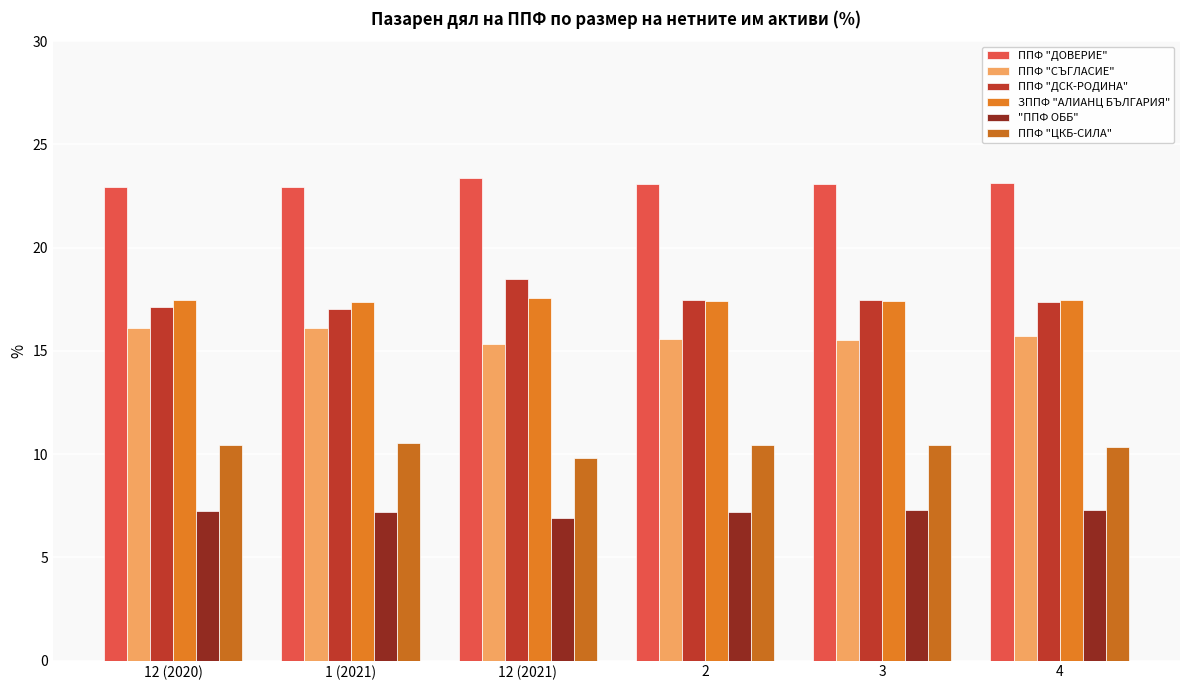

What are all the series names shown in the legend?

ППФ "ДОВЕРИЕ", ППФ "СЪГЛАСИЕ", ППФ "ДСК-РОДИНА", ЗППФ "АЛИАНЦ БЪЛГАРИЯ", "ППФ ОББ", ППФ "ЦКБ-СИЛА"